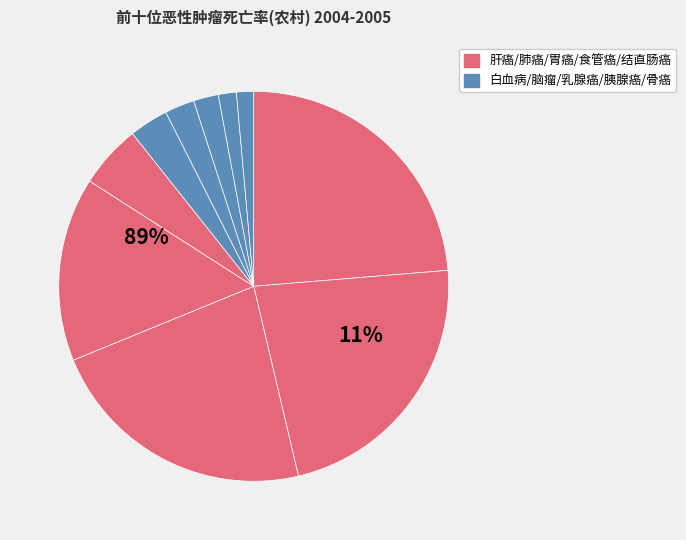

To the nearest percent, what is the average slice percentage?

10%